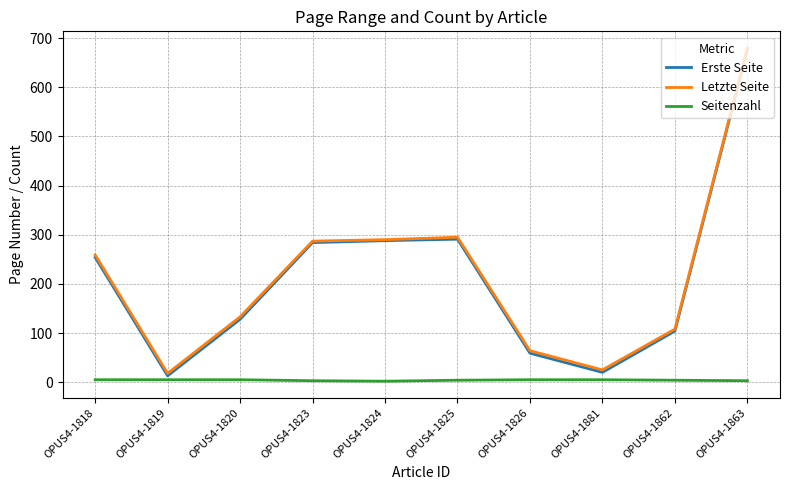

The Letzte Seite series shows 108 at OPUS4-1862. True or false?

True